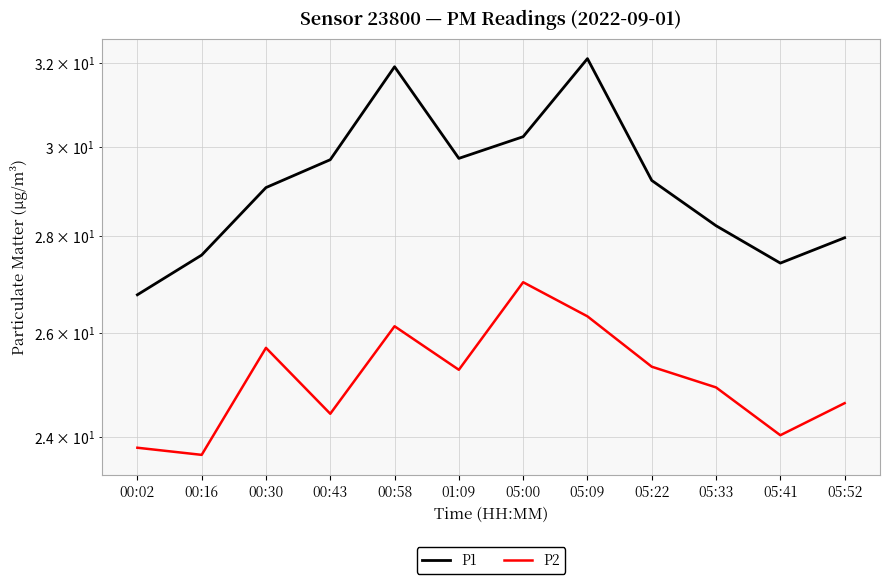

What is the difference between the maximum and minimum values in the P2 series?

3.4